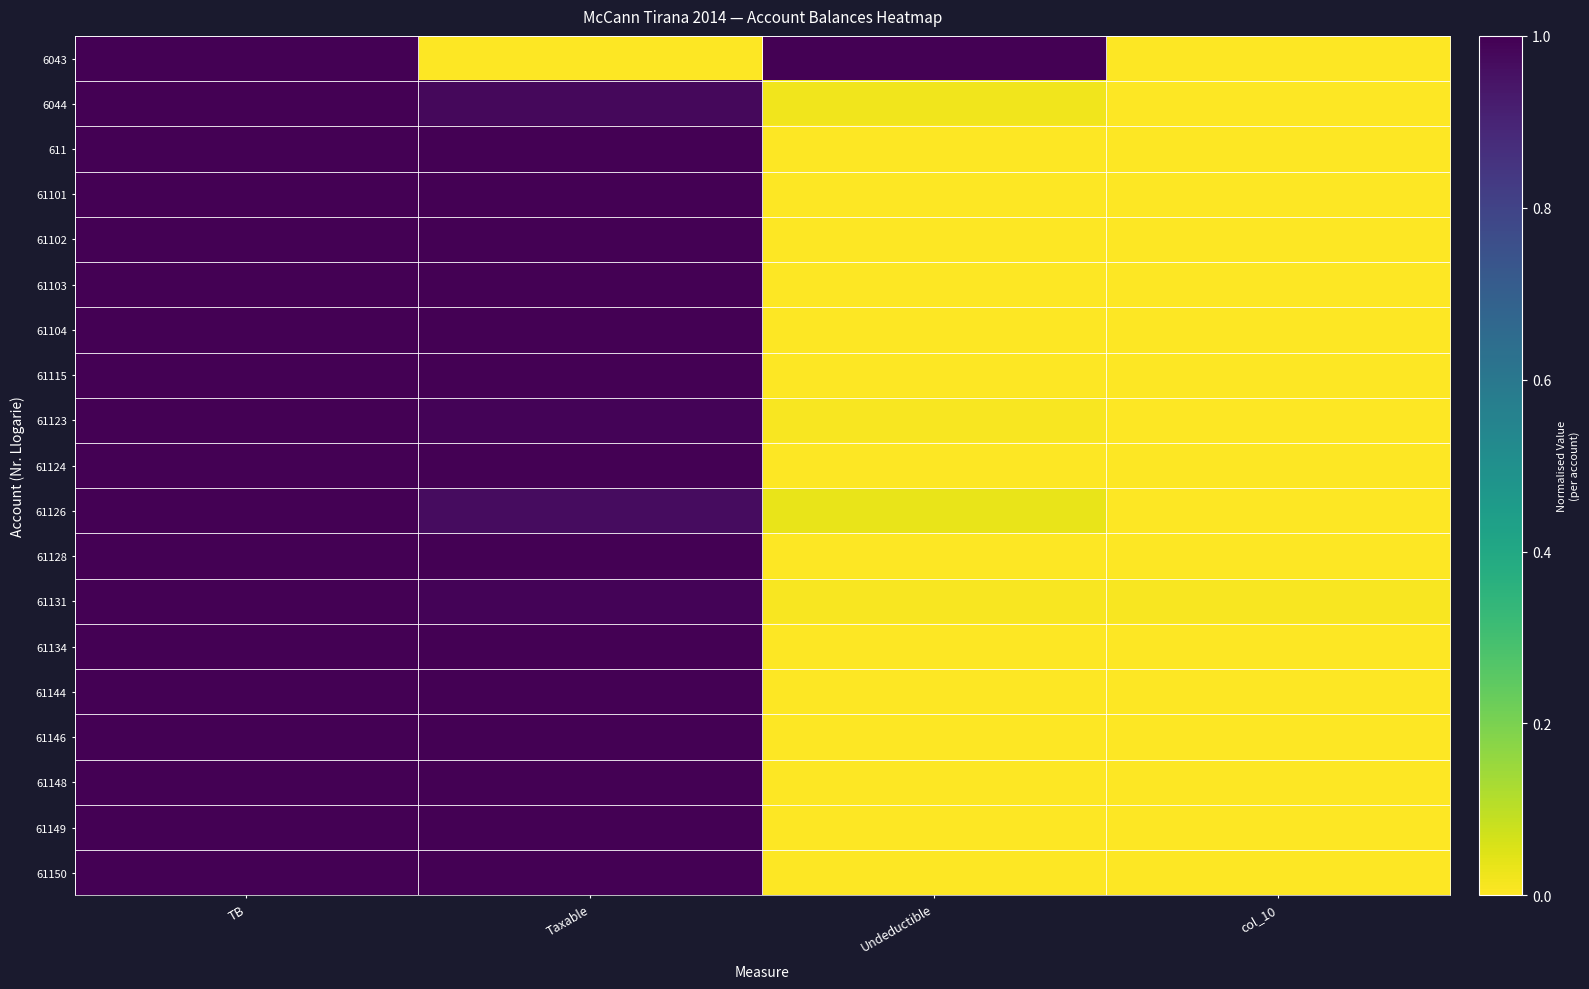

Which category has the highest value across all series?

TB